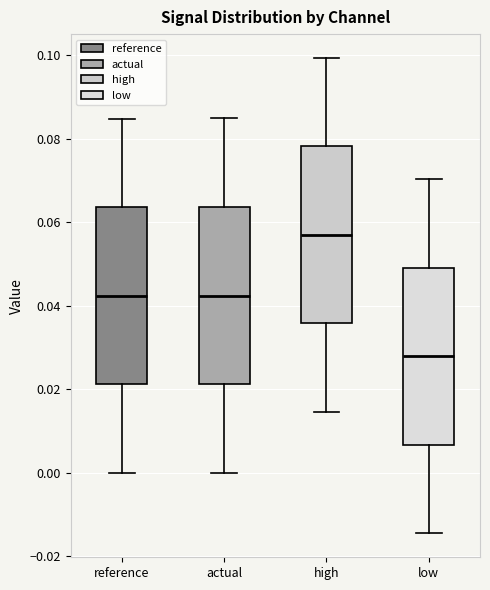

Where is the lower edge of the box for actual on the y-axis? The values are not printed on the chart, so give them approximately, as read against the axis.

0.022